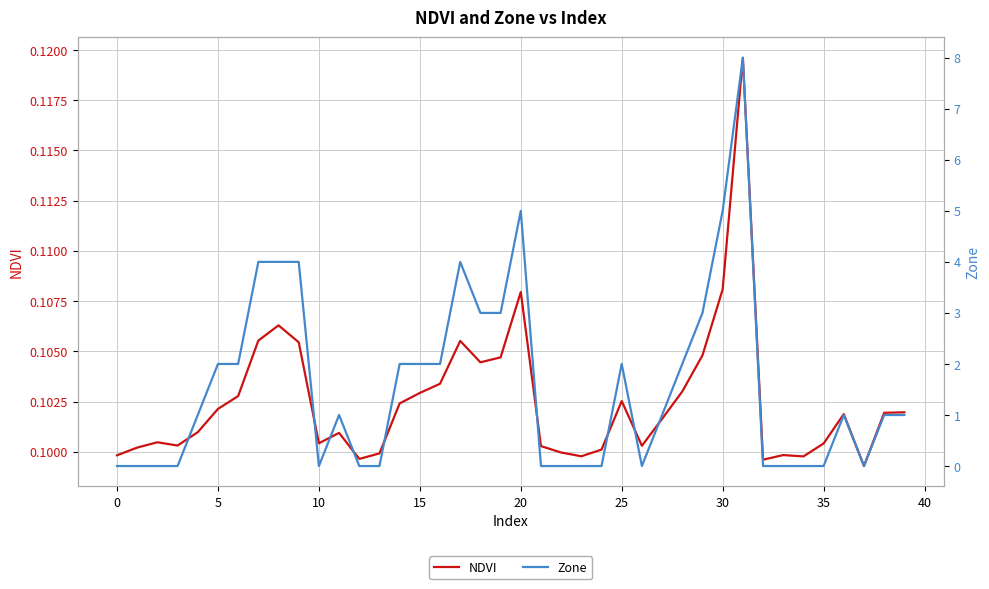

Between 12 and 18, which series saw the biggest shift?

Zone